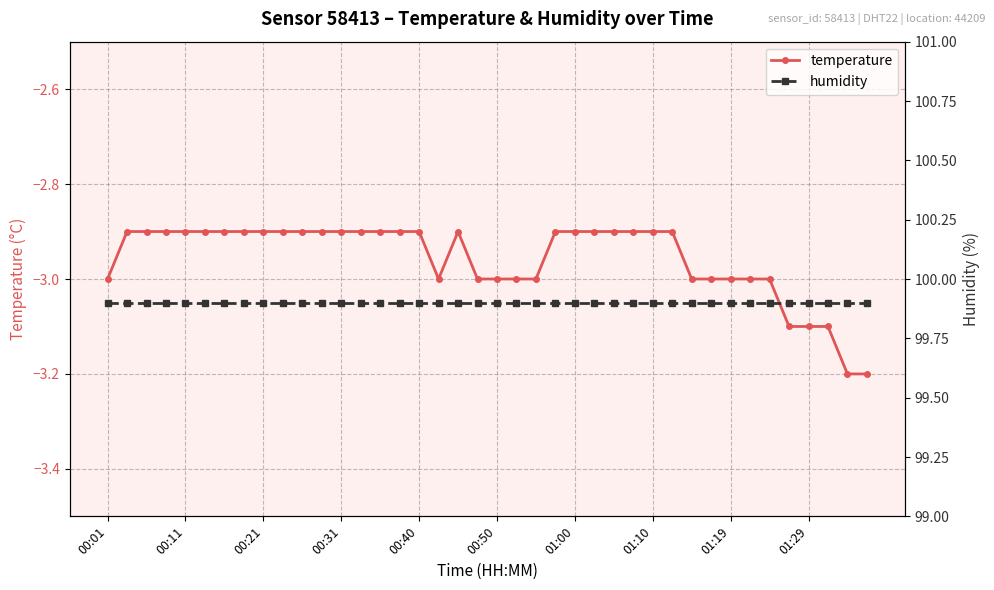

What is the highest value of the temperature series?

-2.9